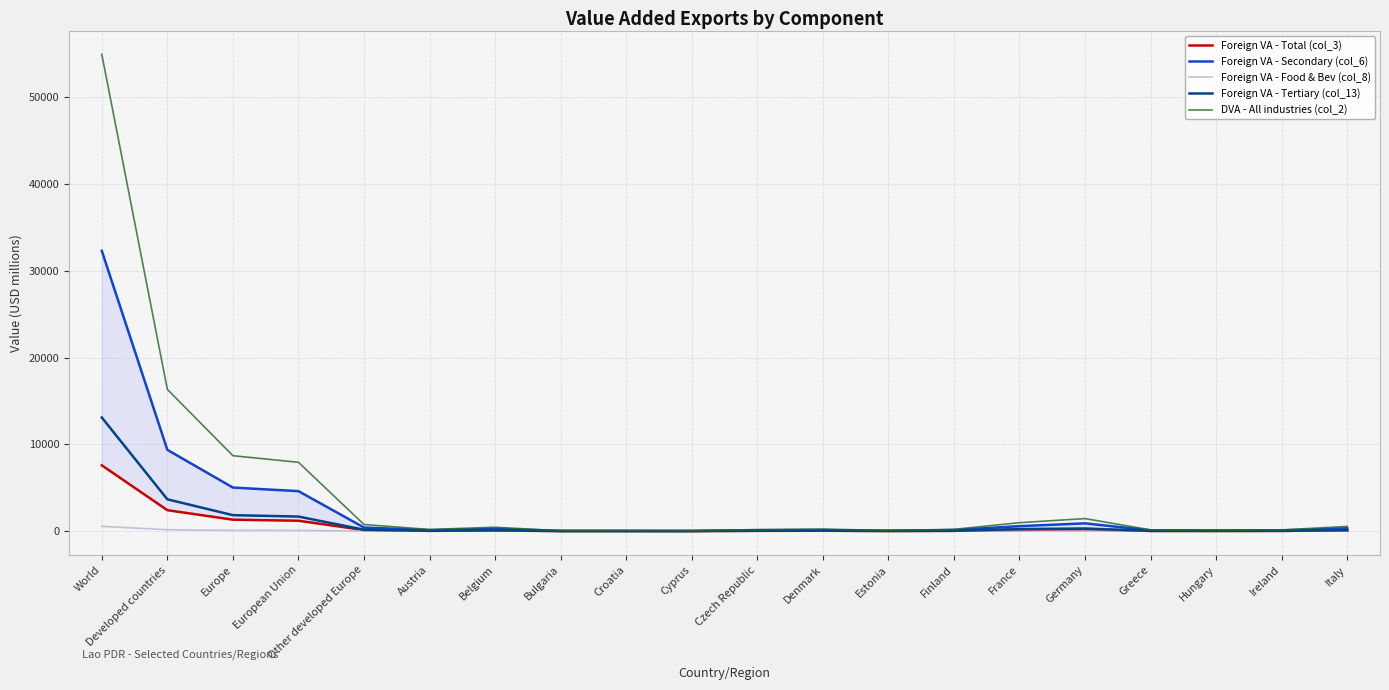

At which category is the sum across all series the highest?

World